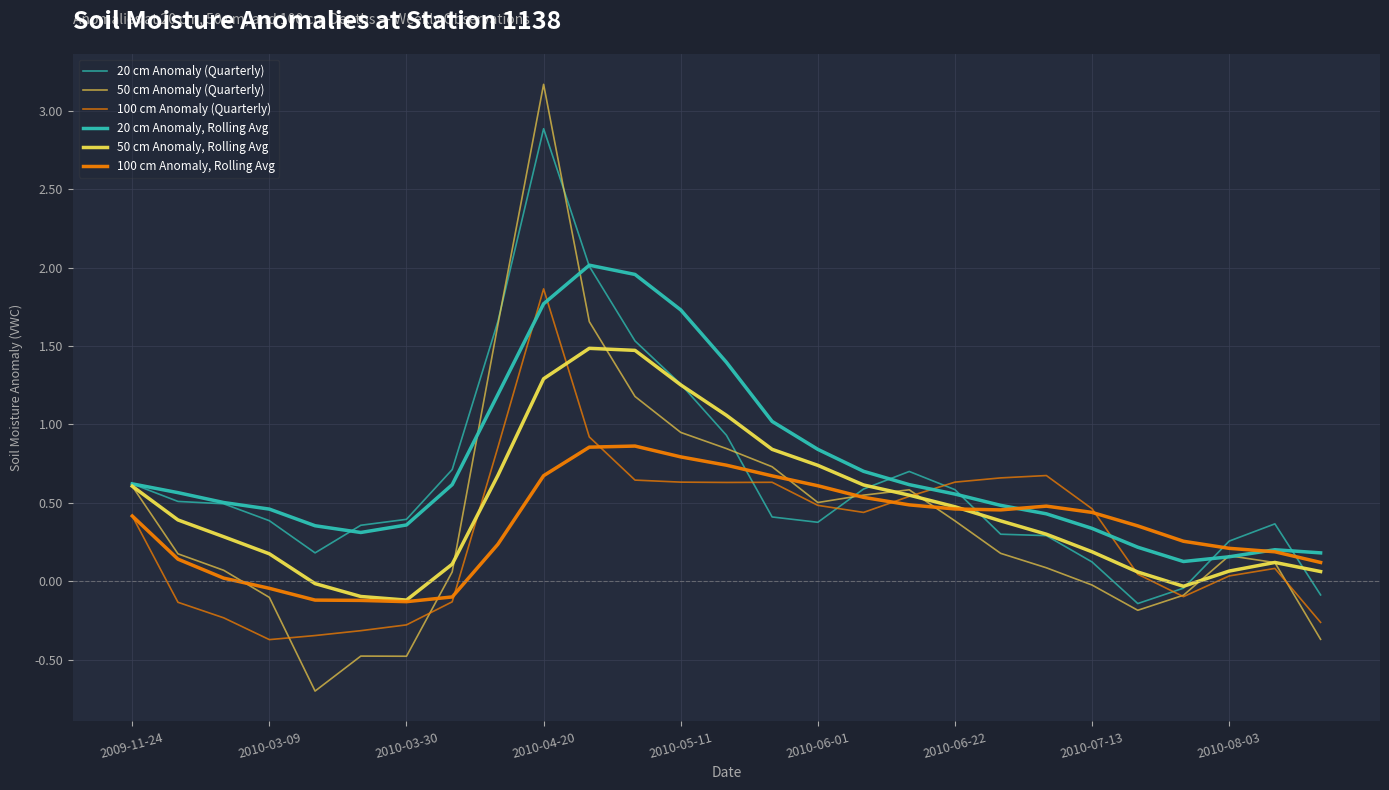

Does the chart display data point markers on the line(s)?

No